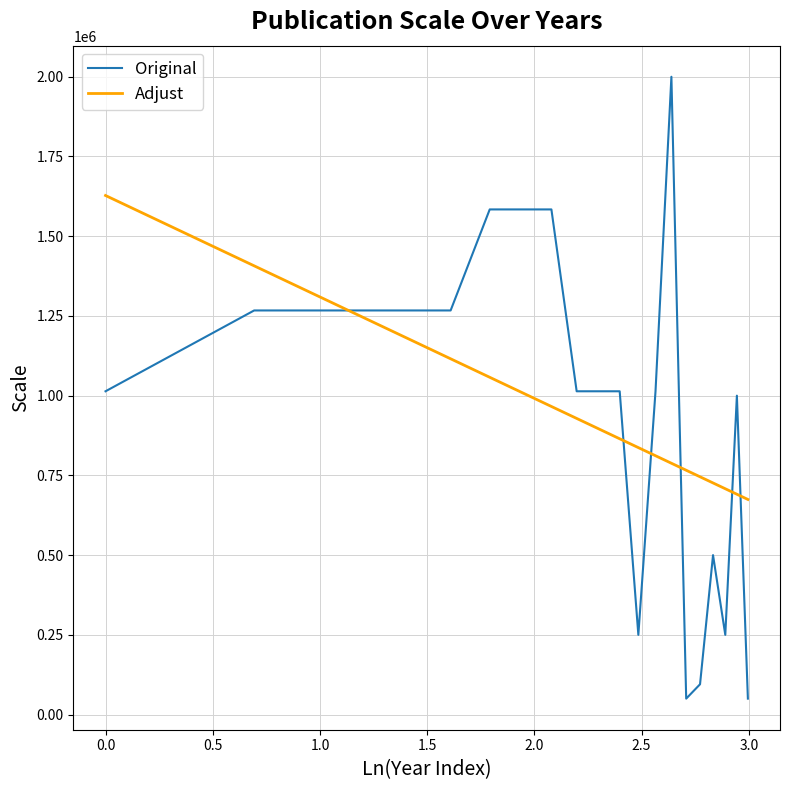

What is the minimum value for Original?

50000.0